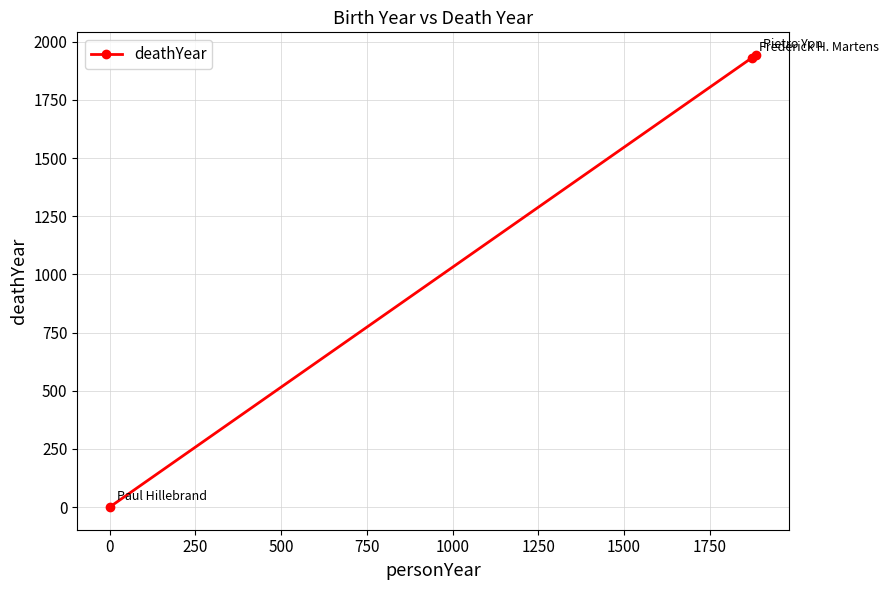

What is the maximum value shown in the chart?

1943